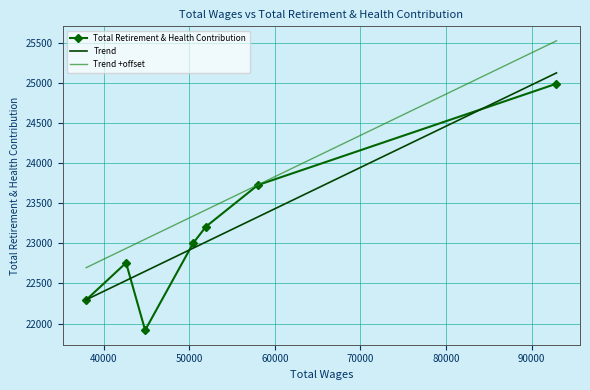

True or false: Trend +offset and Trend intersect in this chart.

False